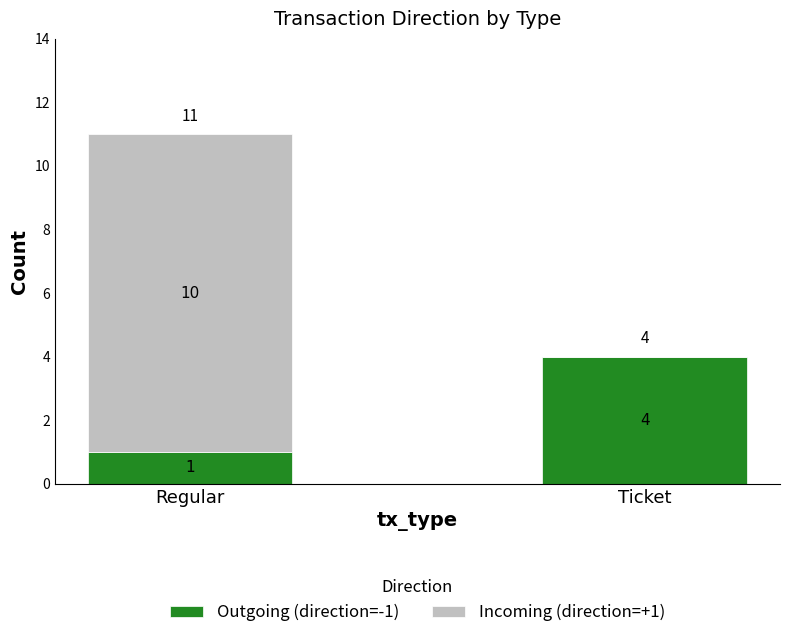

What is the sum of all Outgoing (direction=-1) values?

5